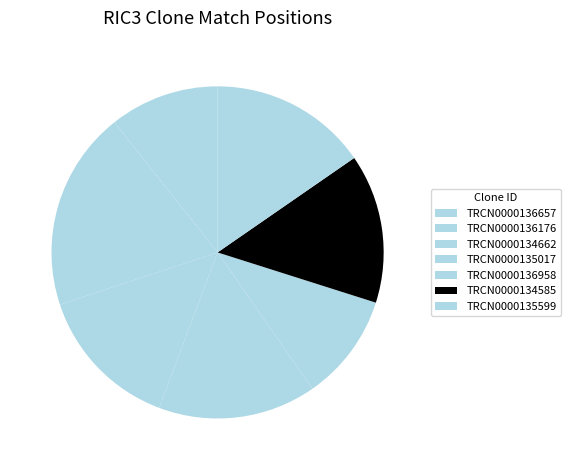

Does TRCN0000136657 account for over 50% of the chart?

No